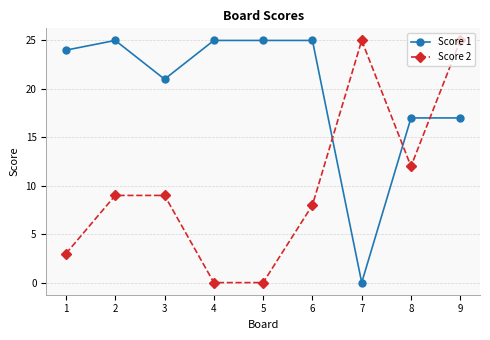

What is the difference between the Score 2 values at 6 and 9?

17